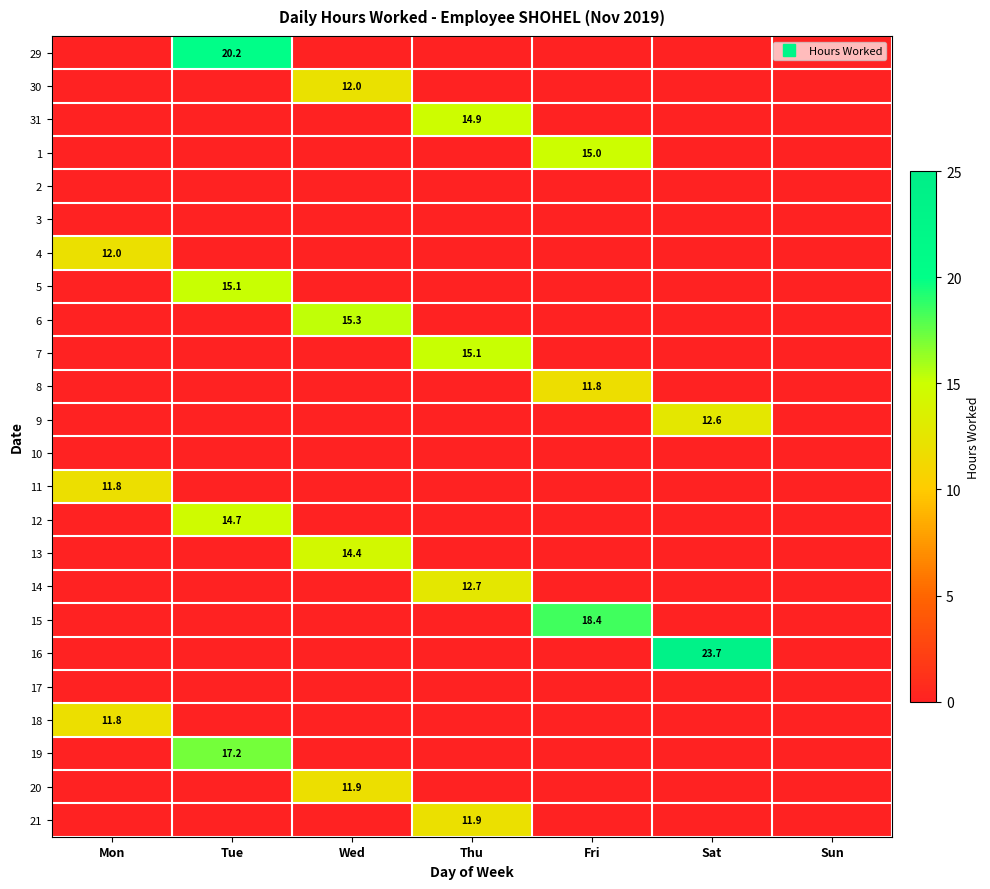

What is the average value of the 5 series?

2.2